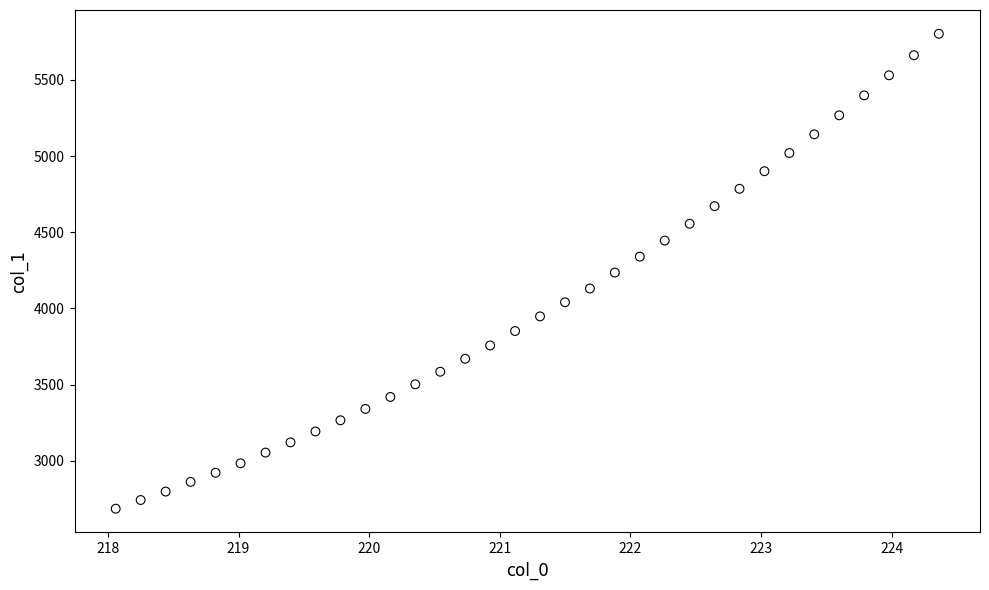

What is the range of Y values (max minus min)?

3115.5